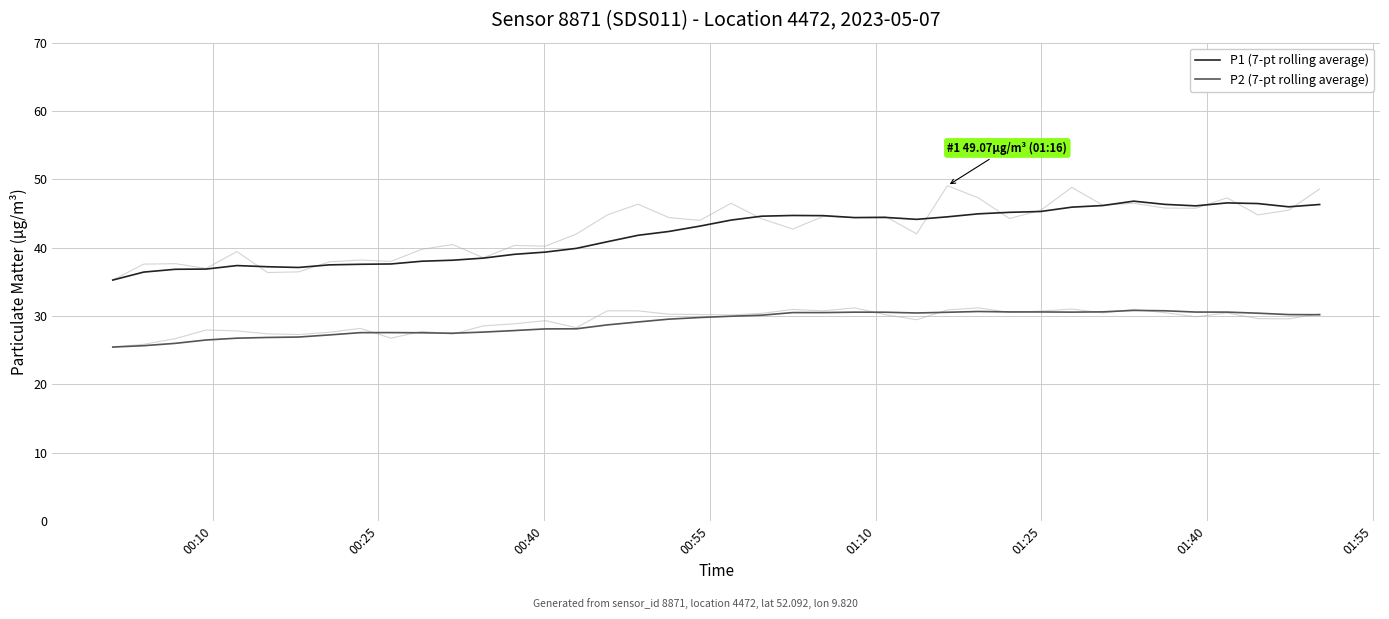

Count the number of categories in the chart.

40